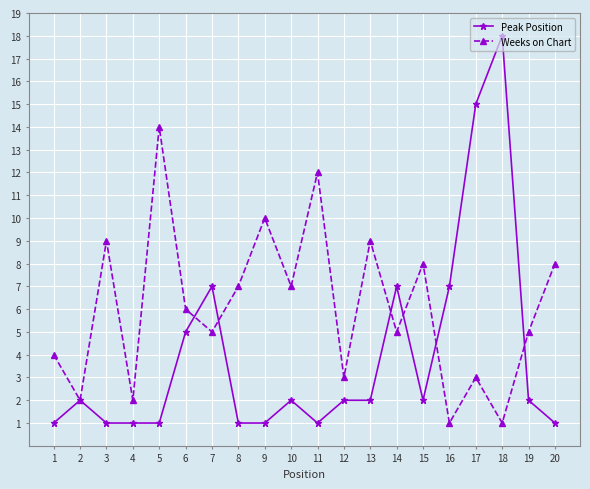

What are all the series names shown in the legend?

Peak Position, Weeks on Chart